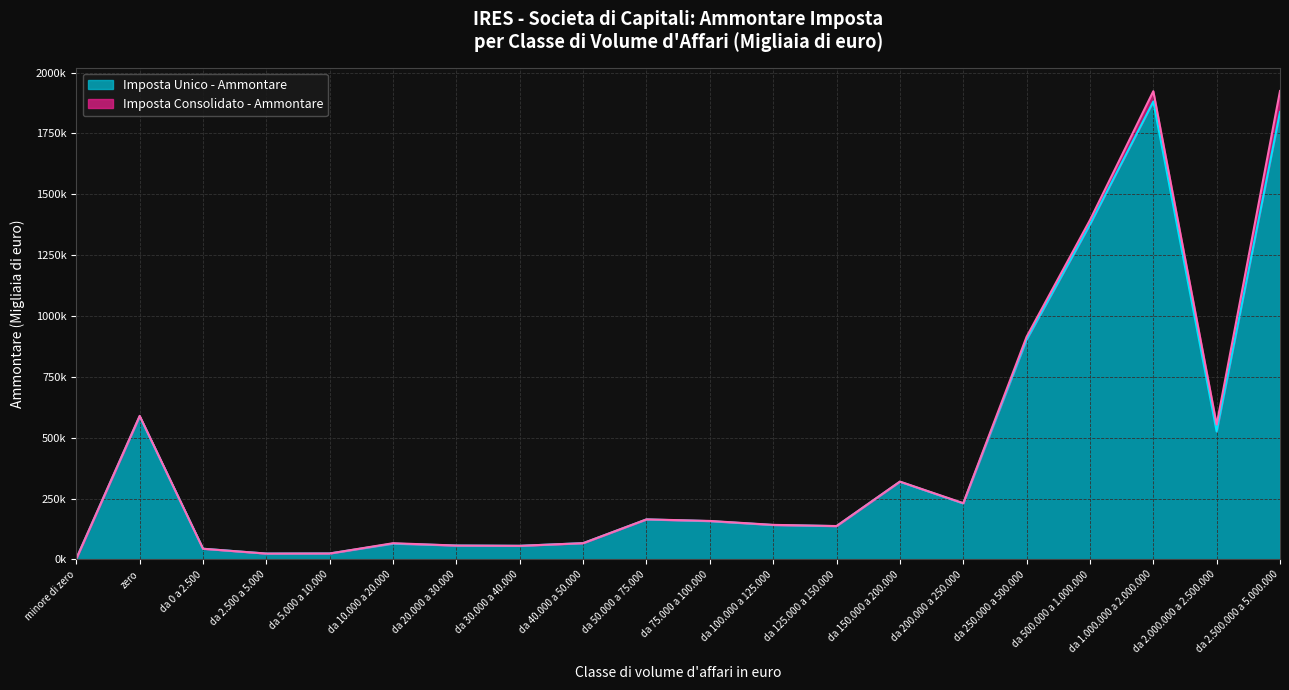

What are all the series names shown in the legend?

Imposta Unico - Ammontare, Imposta Consolidato - Ammontare